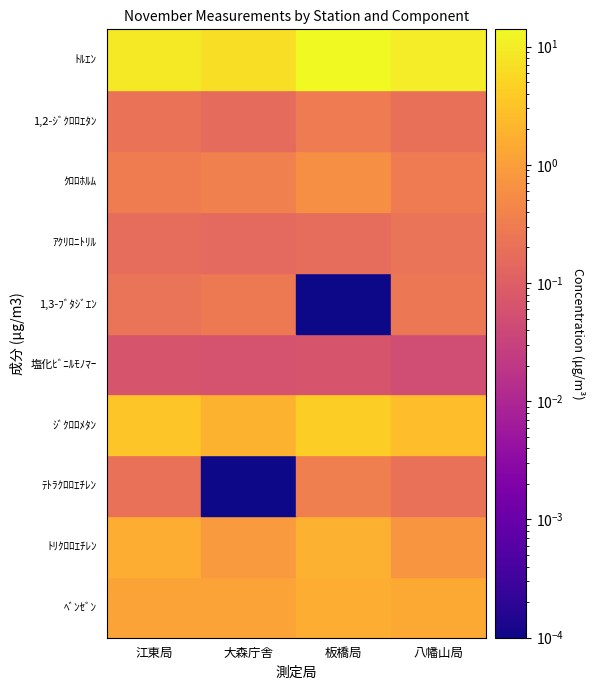

What is the sum of all ﾄﾙｴﾝ values?

39.6